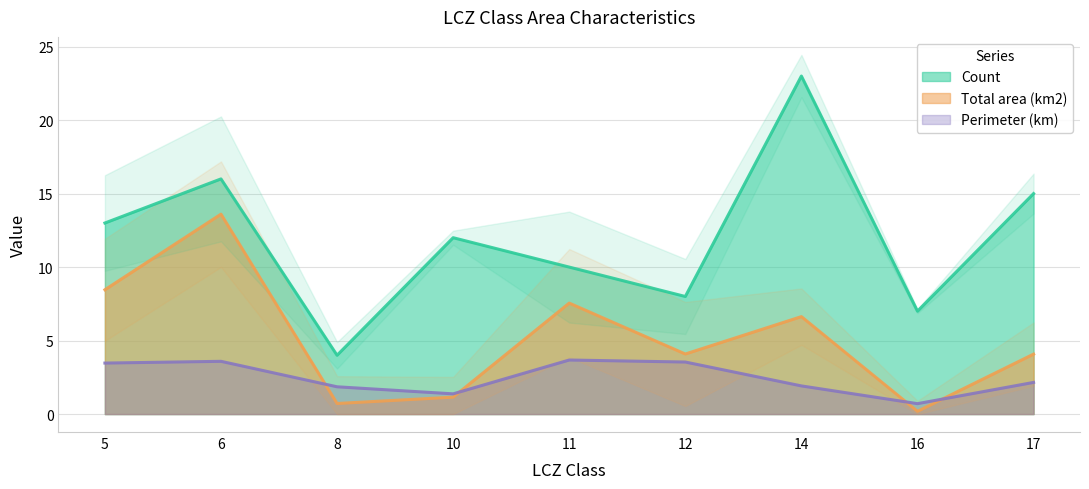

The Total area (km2) series shows 1.1 at 10. True or false?

True